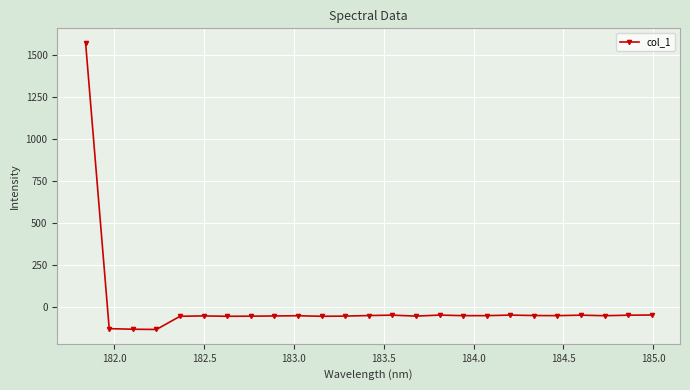

What is the value of the 4th point from the left?

-132.0